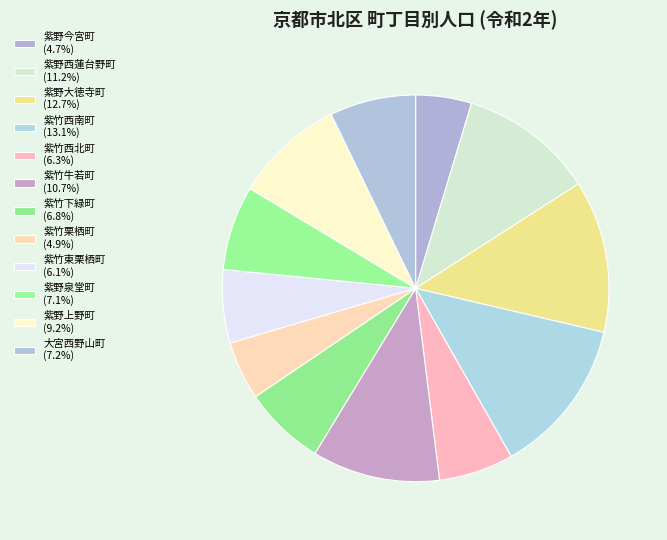

How many segments does this pie chart have?

12